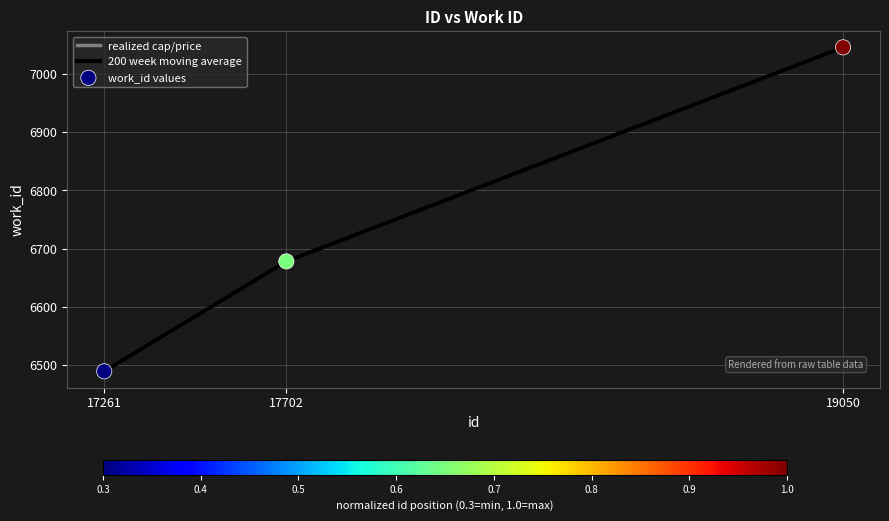

At how many categories does at least one series exceed 6588?

2